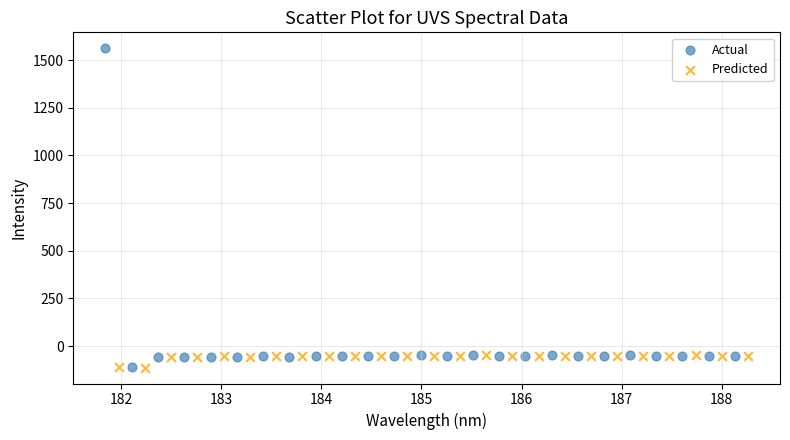

Which series contains the highest Y value?

Actual